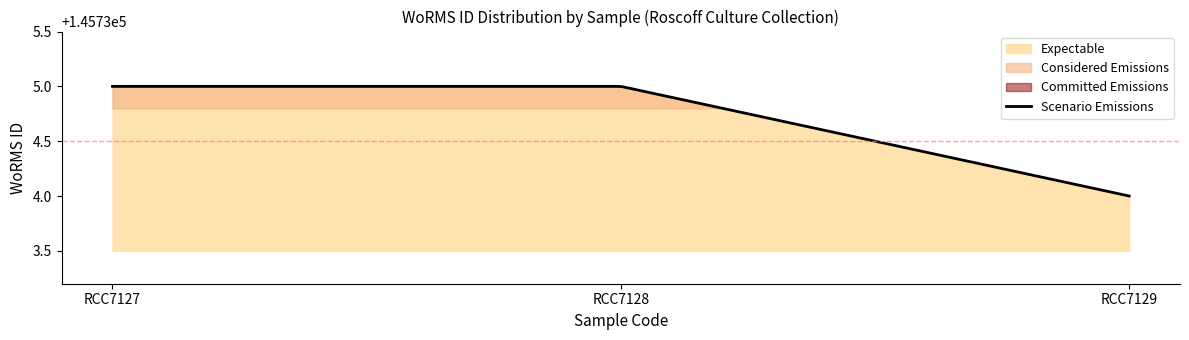

What is the ratio of the value at RCC7128 to the value at RCC7129?

1.0